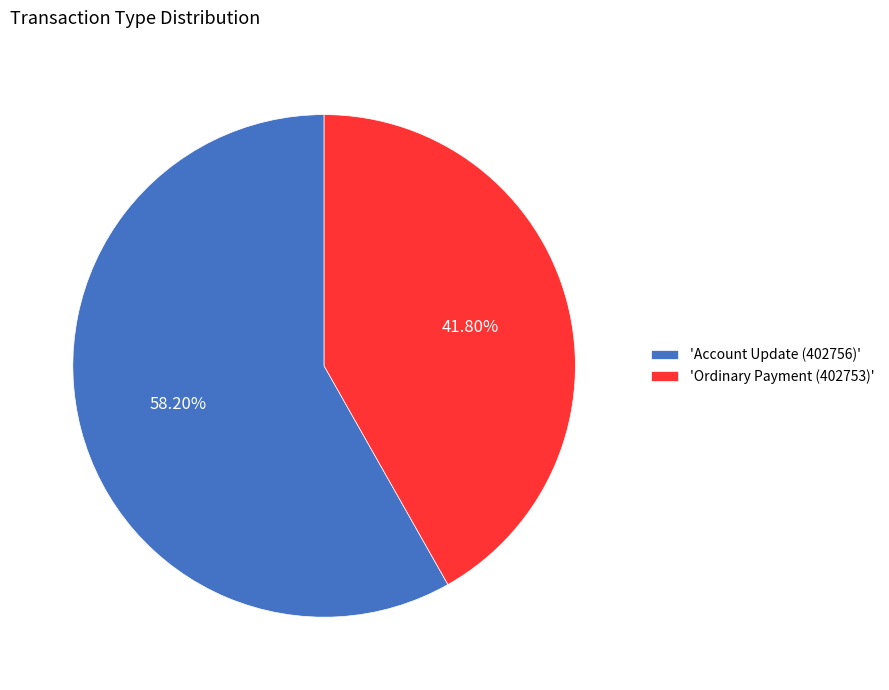

What is the smallest slice in the pie chart?

'Ordinary Payment (402753)'